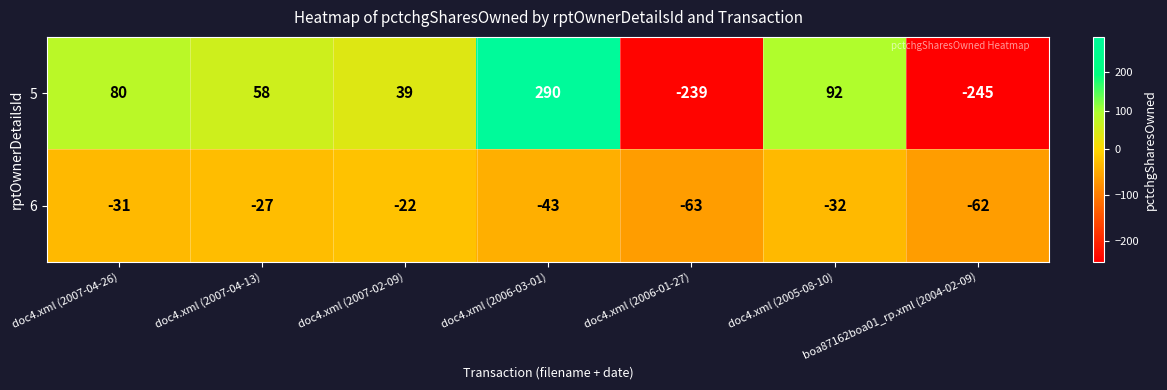

Between doc4.xml (2007-04-26) and doc4.xml (2005-08-10), which series saw the biggest shift?

5